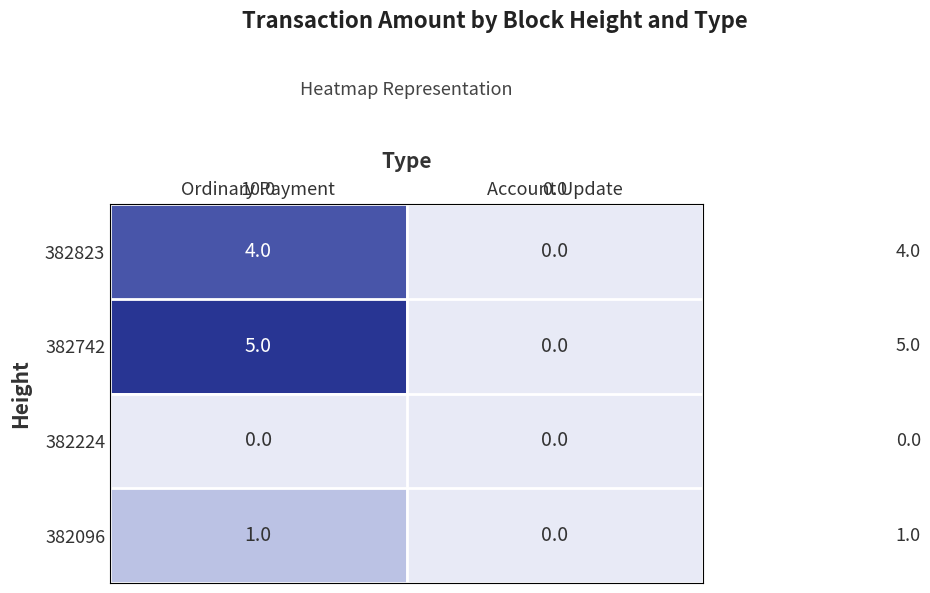

How many data points does each series have?

2